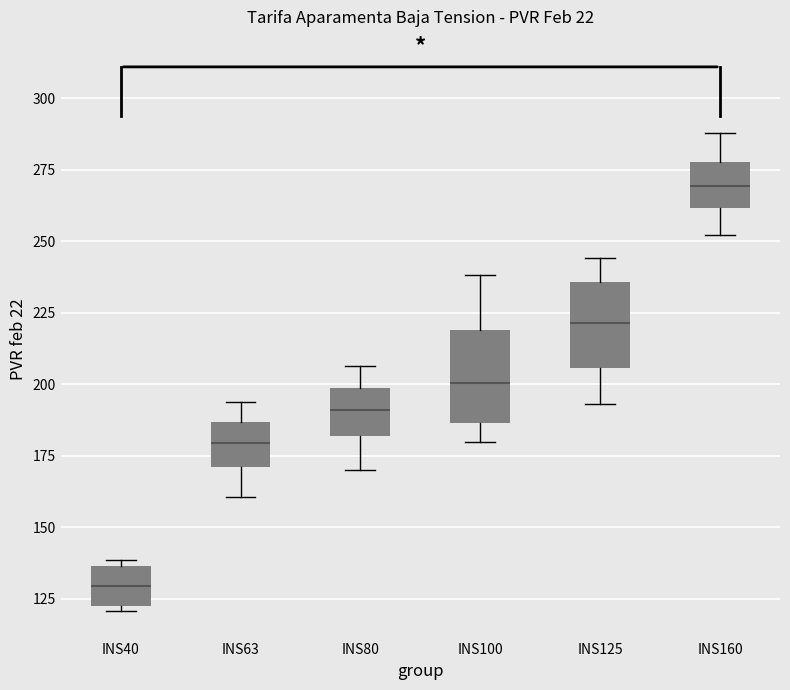

Reading left to right, read every box against the y-axis: the position of its median line, the range the box covers, and the ends of its whiskers. The values are not printed on the chart, so give them approximately, as read against the axis.

INS40: median 130, box 120 to 135, whiskers 120 (just below the box's lower edge) to 140
INS63: median 180, box 170 to 185, whiskers 160 to 195
INS80: median 190, box 180 to 200, whiskers 170 to 205
INS100: median 200, box 185 to 220, whiskers 180 to 240
INS125: median 220, box 205 to 235, whiskers 195 to 245
INS160: median 270, box 260 to 280, whiskers 250 to 290